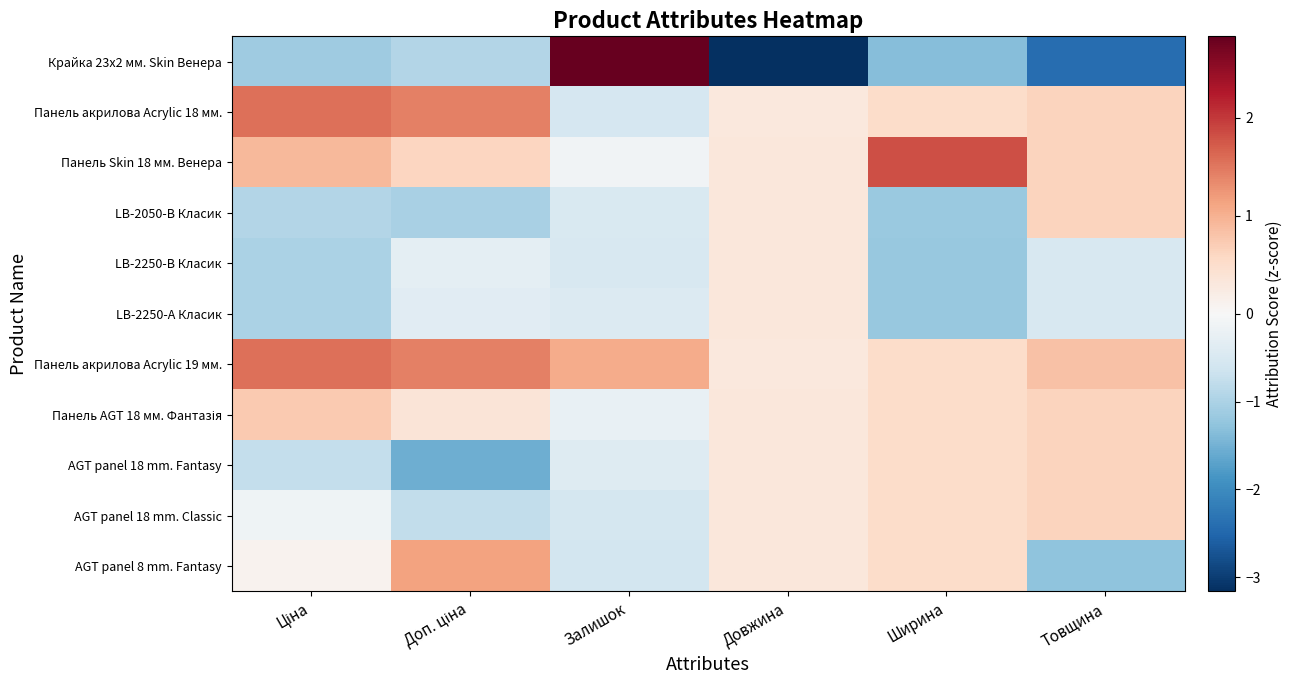

Which has a higher value, Ціна or Доп. ціна?

Доп. ціна